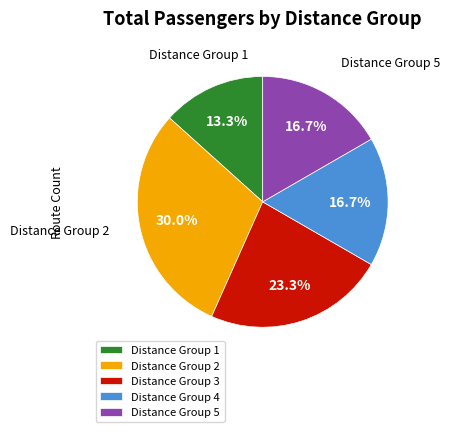

What is the largest slice in the pie chart?

Distance Group 2